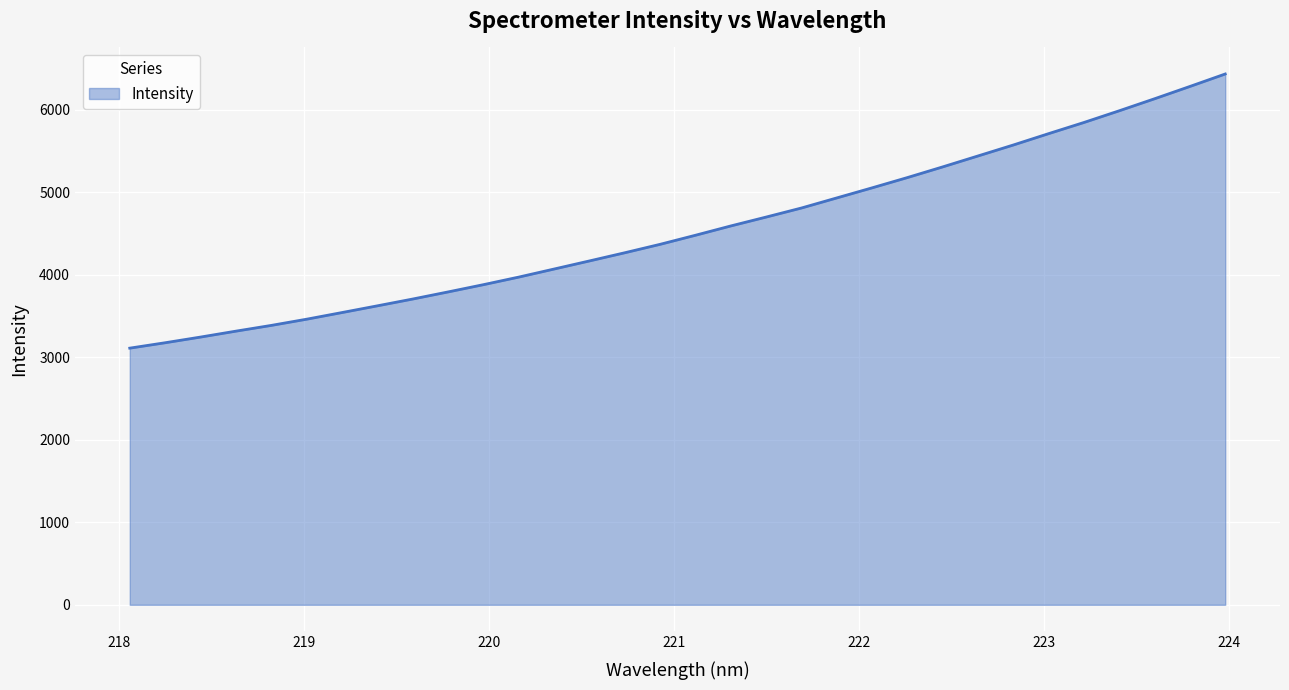

What is the smallest value displayed?

3109.1